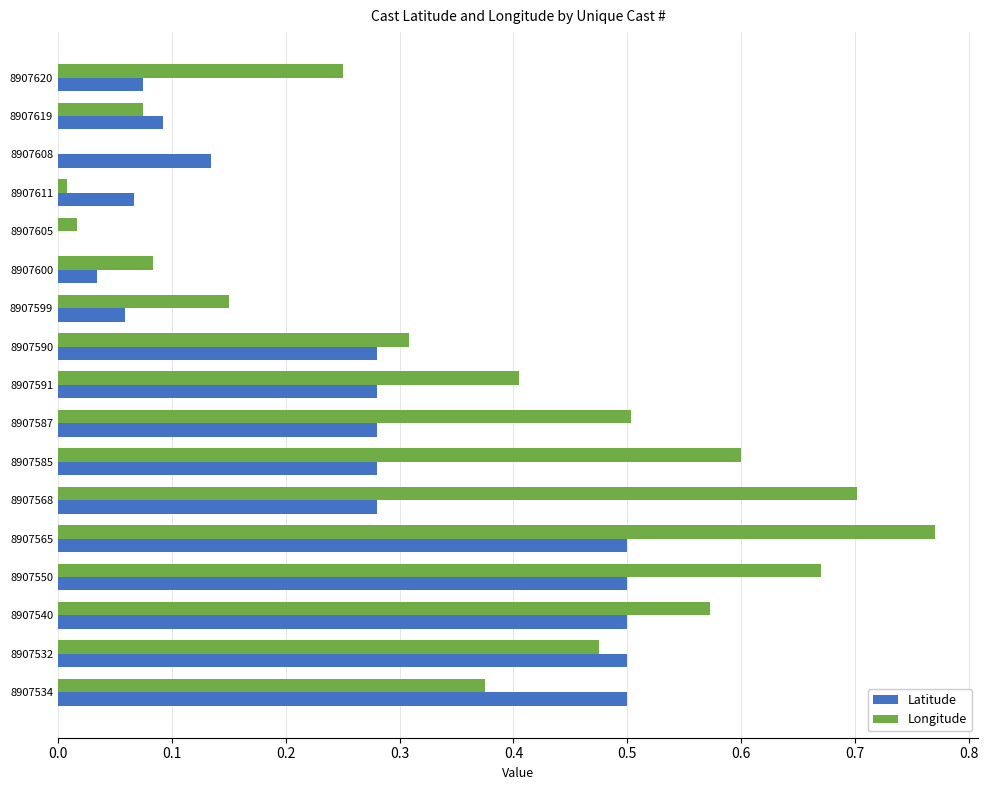

The Longitude series shows 0.5 at 8907532. True or false?

True